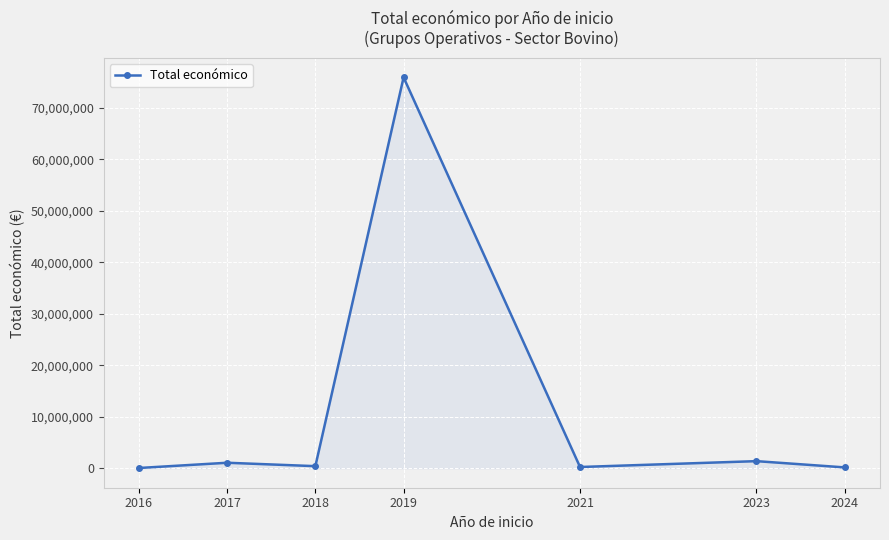

What is the average value?

11308033